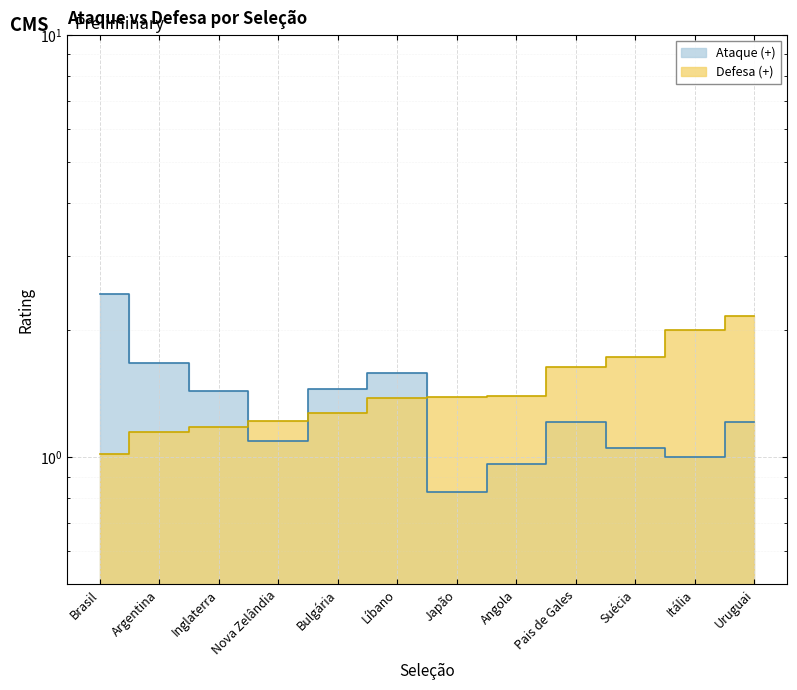

Which series has the largest total across all categories?

Defesa (+)